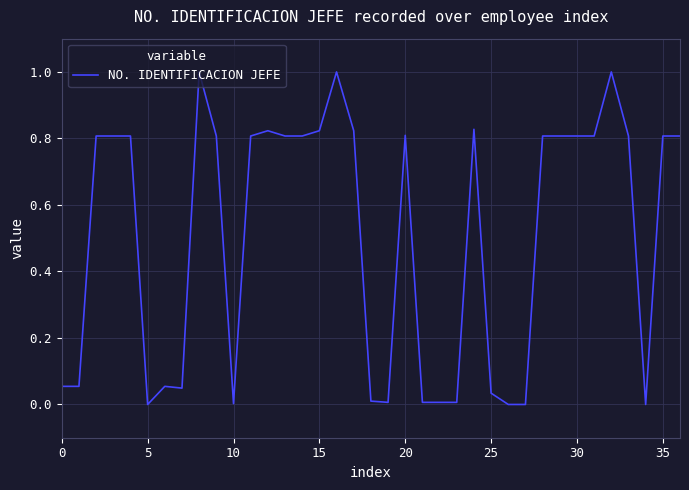

Is this an area chart (filled region under the line)?

No